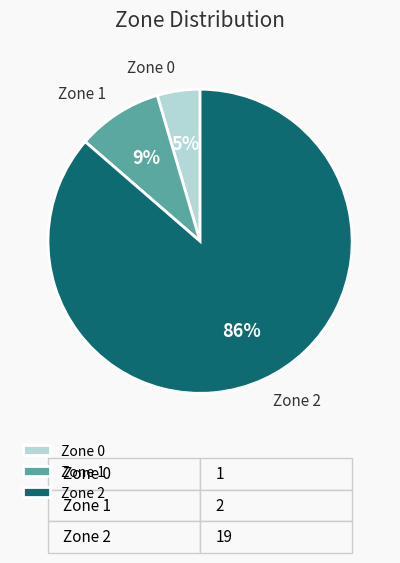

What percentage is the Zone 1 slice, to the nearest percent?

9%